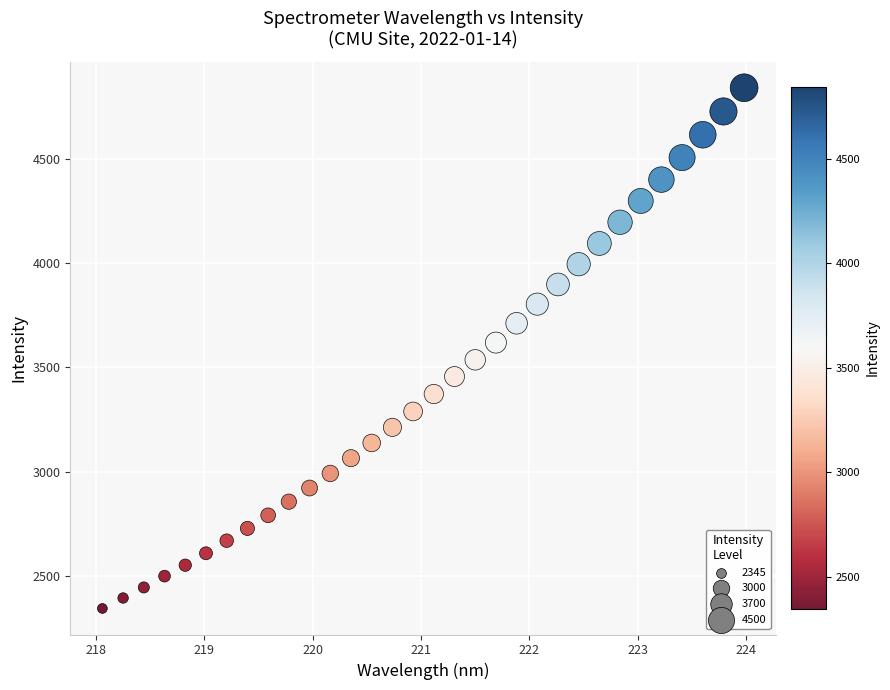

What is the range of Y values (max minus min)?

2495.4